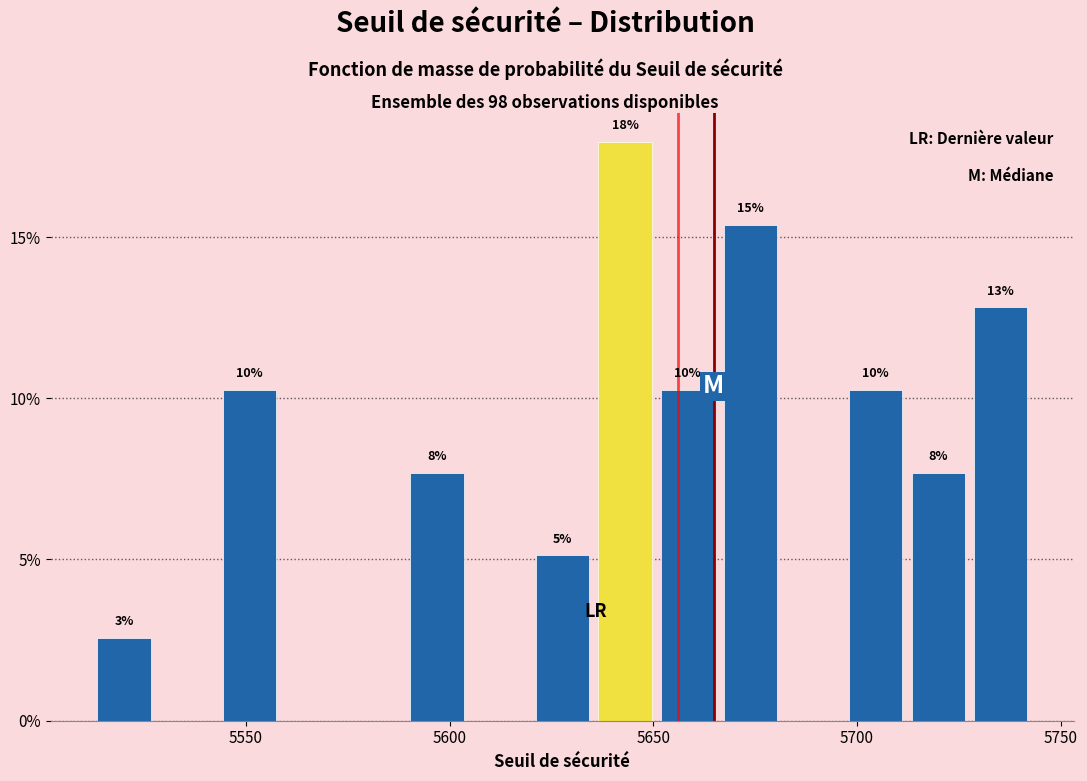

Around what value on the x-axis is the tallest bar? Give the approximate position of its centre, as read against the axis.

5645